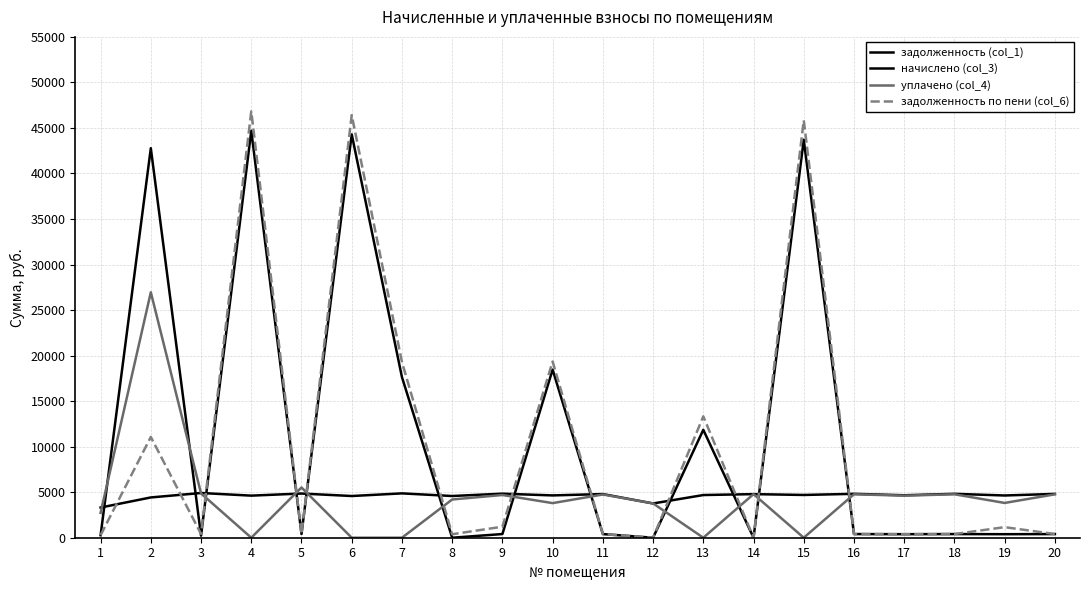

The задолженность по пени (col_6) series shows 223.2 at 5. True or false?

False